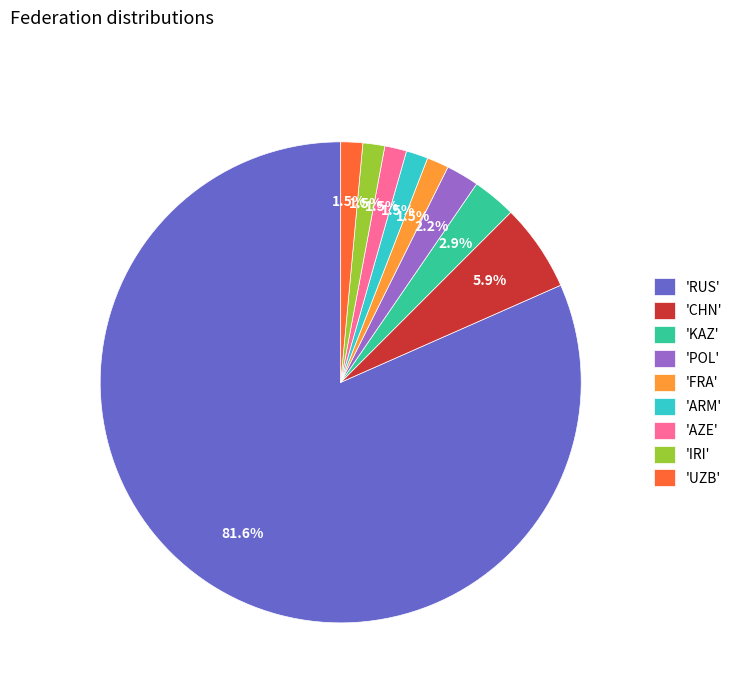

Do 'UZB' and 'ARM' together represent more than half of the pie?

No